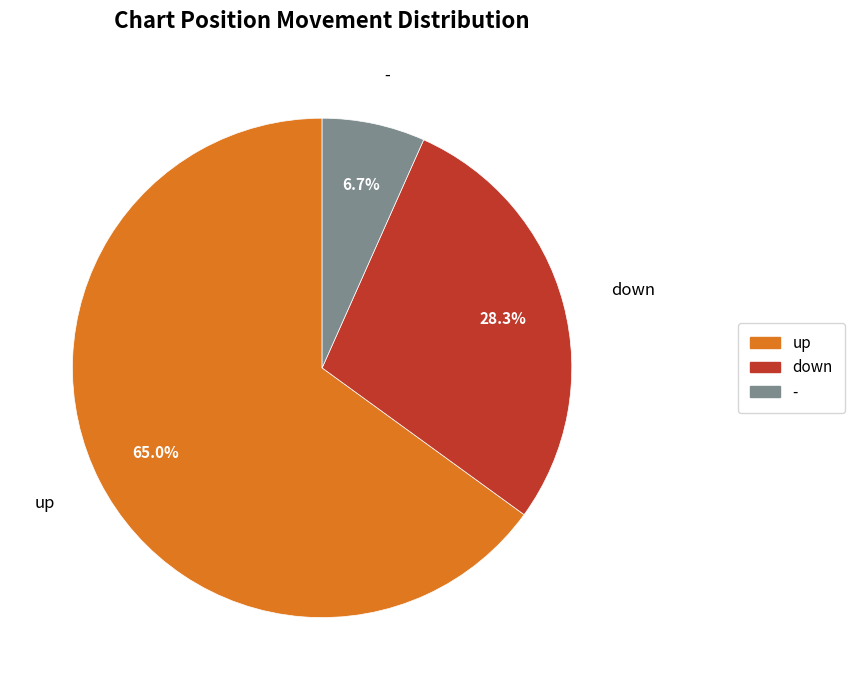

True or false: - accounts for 7% of the total.

True